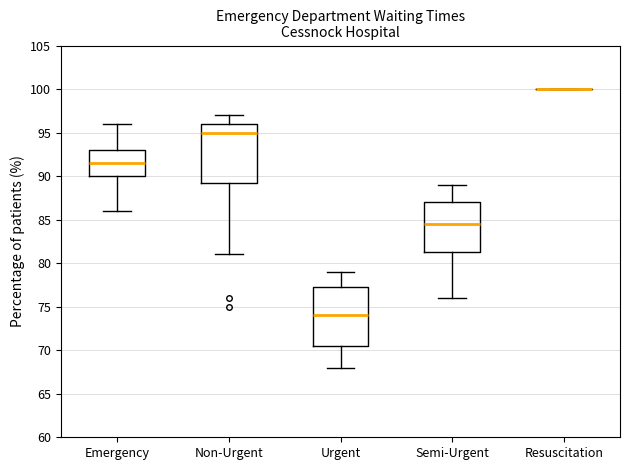

Reading left to right, transcribe this box plot: for each box, give where its median line is, the range the box spans, and where its two whiskers end, as read against the y-axis. The values are not printed on the chart, so give them approximately, as read against the axis.

Emergency: median 91.5, box 90.0 to 93.0, whiskers 86.0 to 96.0
Non-Urgent: median 95.0, box 89.5 to 96.0, whiskers 81.0 to 97.0
Urgent: median 74.0, box 70.5 to 77.5, whiskers 68.0 to 79.0
Semi-Urgent: median 84.5, box 81.5 to 87.0, whiskers 76.0 to 89.0
Resuscitation: box collapsed to a line at 100.0, whiskers 100.0 to 100.0